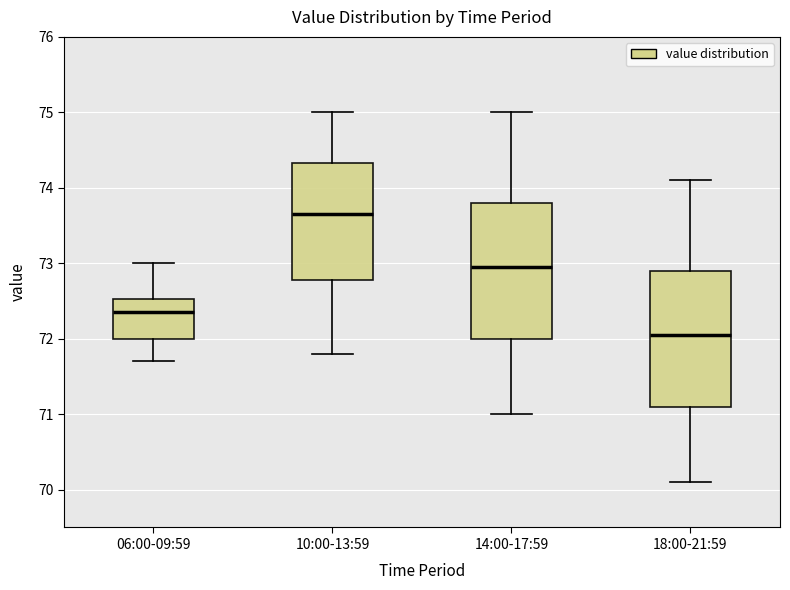

Which box has the lowest median line?

18:00-21:59